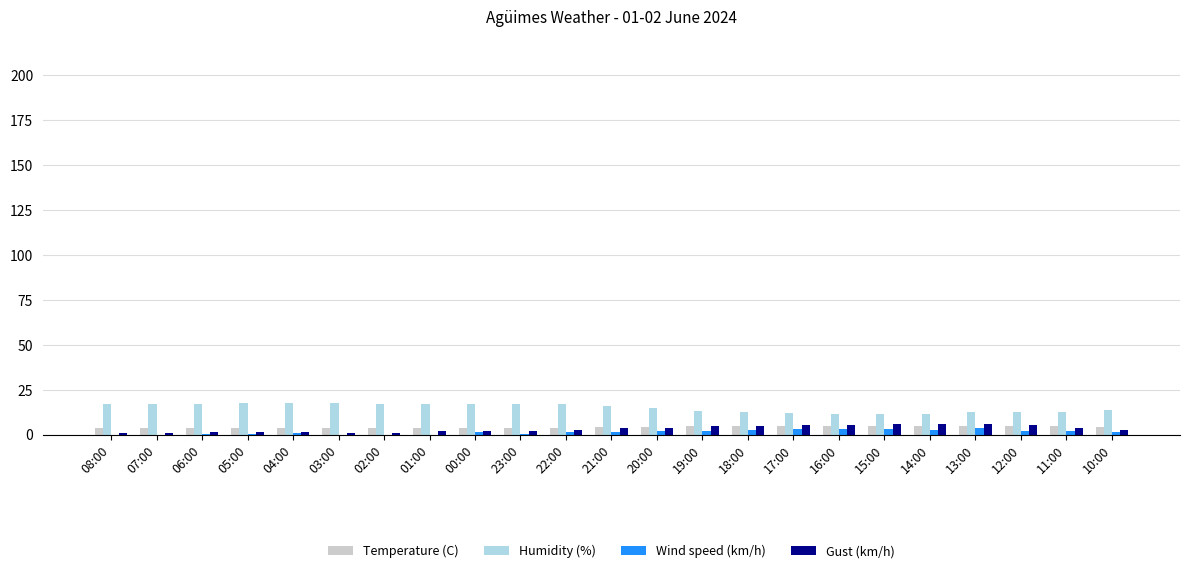

What is the highest value of the Humidity (%) series?

17.8